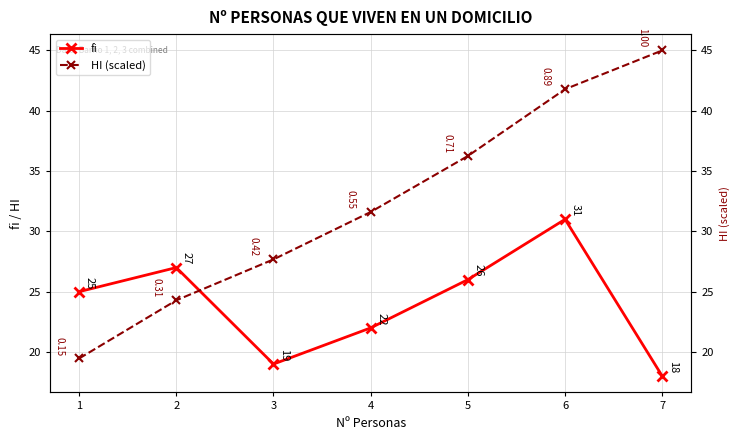

Count the number of data series in this chart.

2